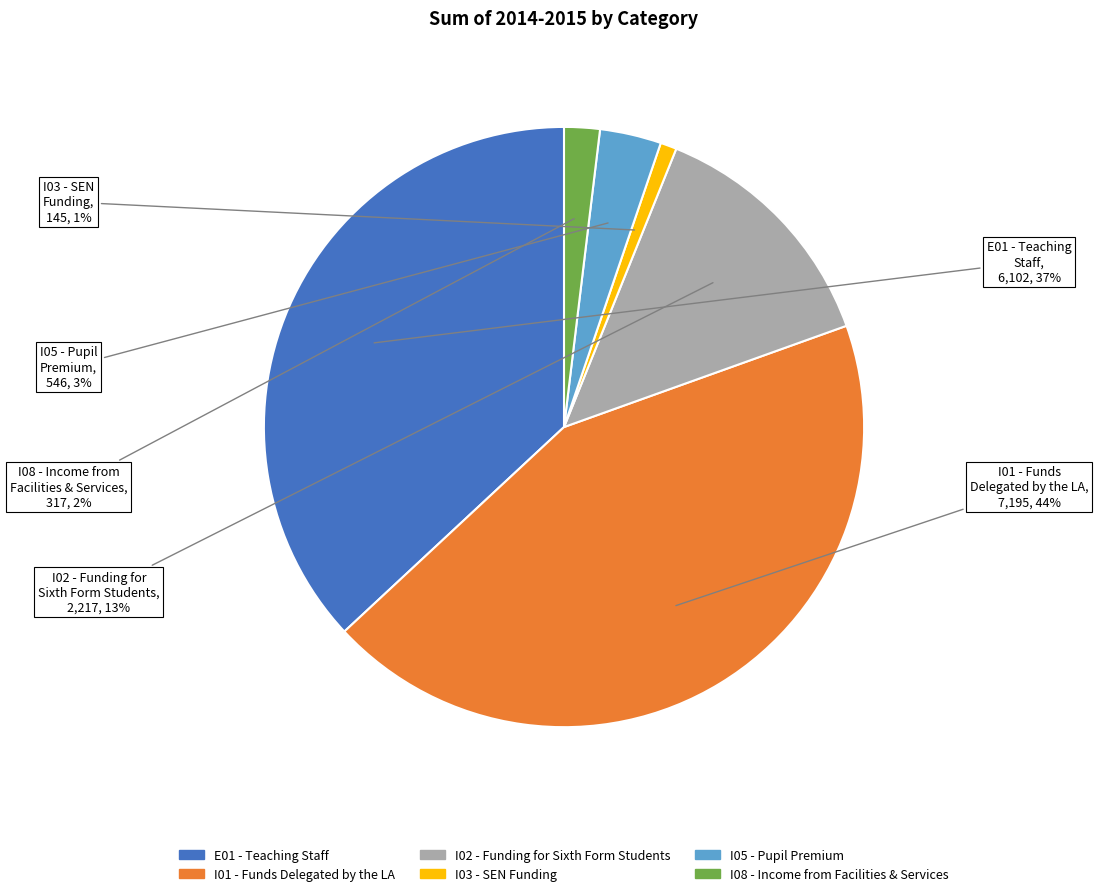

Is the sum of I05 - Pupil Premium and I01 - Funds Delegated by the LA greater than half?

No